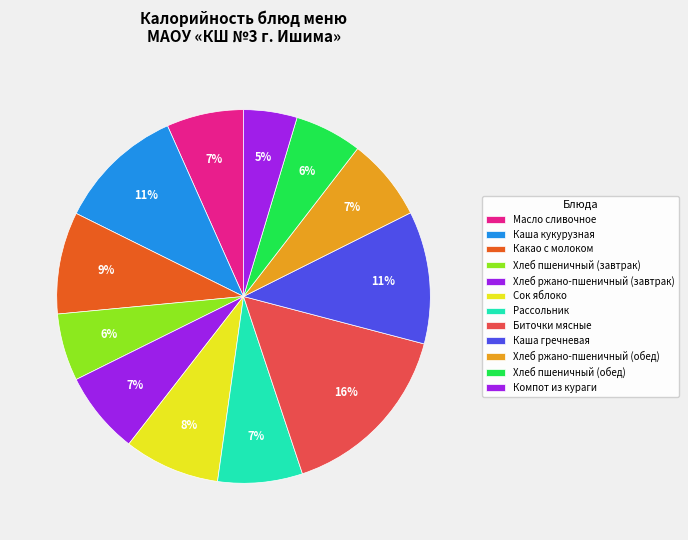

How many segments does this pie chart have?

12